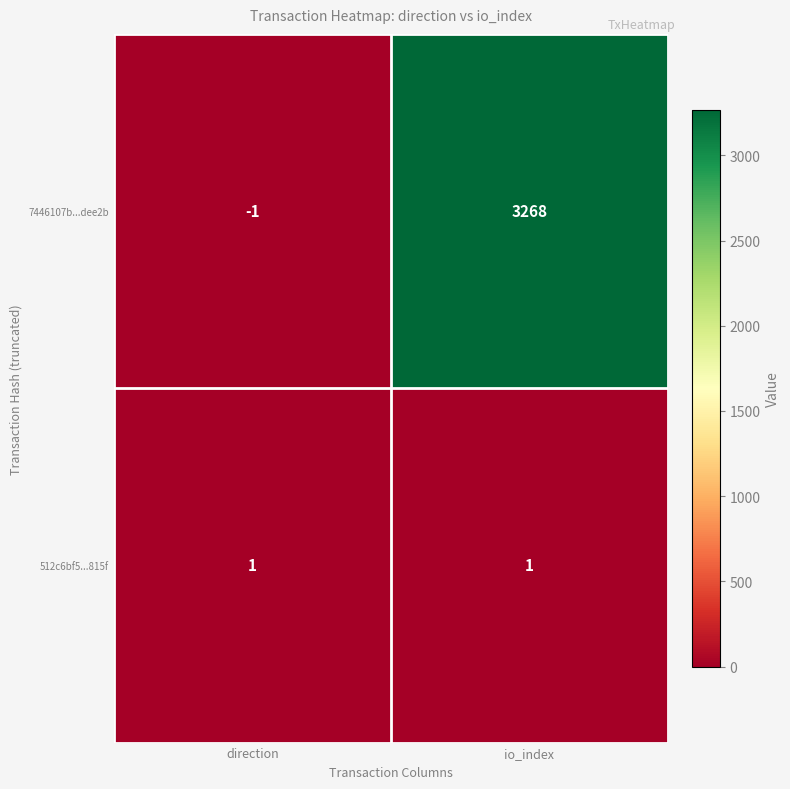

Rank the series at io_index from highest to lowest value.

7446107b...dee2b, 512c6bf5...815f